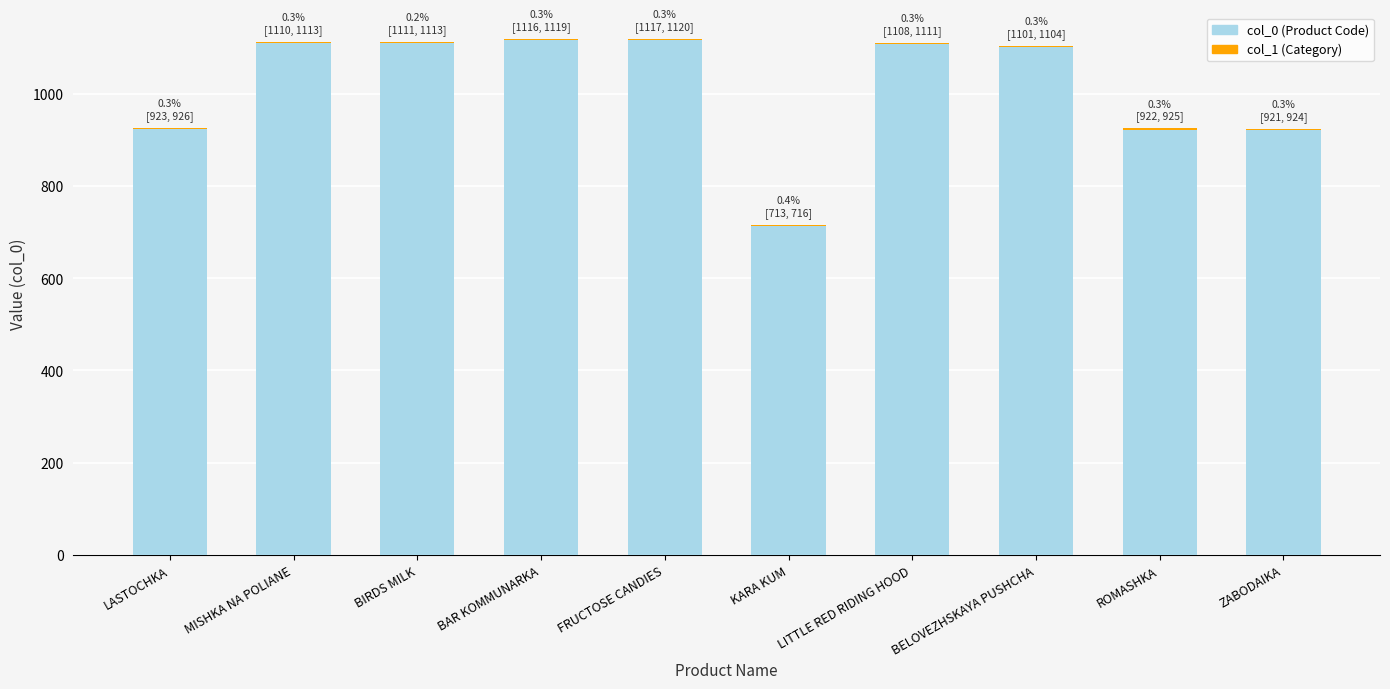

True or false: col_0 (Product Code) has a value of 360 at BIRDS MILK.

False